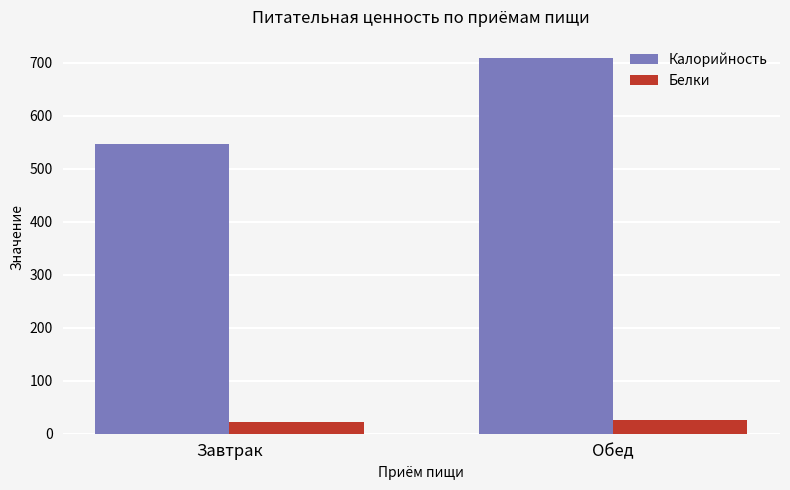

Rank the series by their average value, from highest to lowest.

Калорийность, Белки